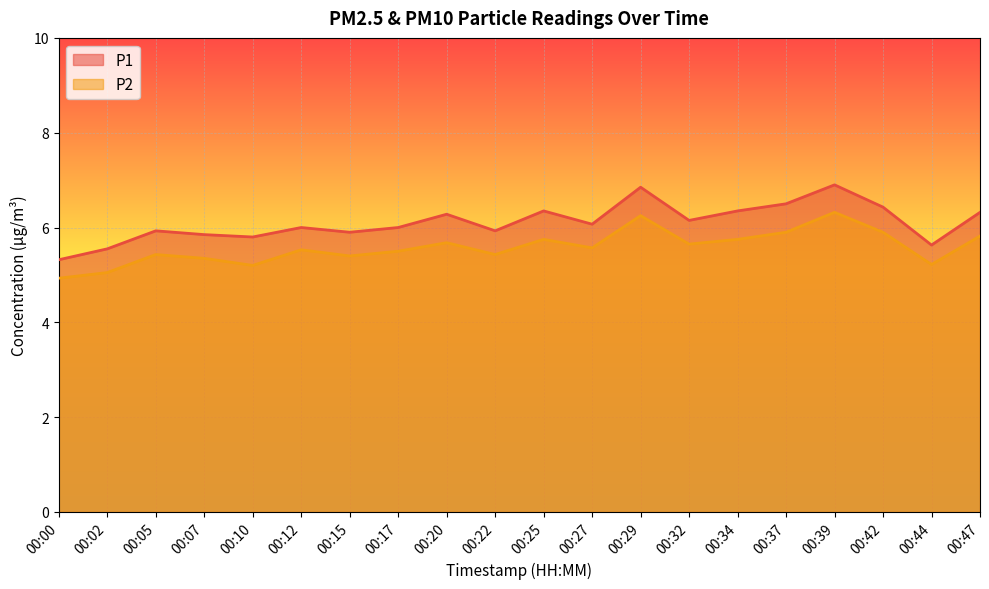

Count the number of categories in the chart.

20